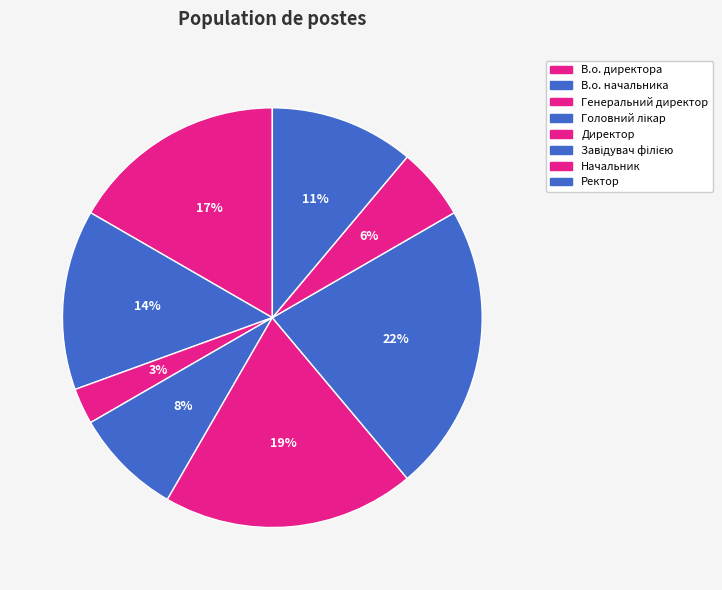

What is the change in value from Генеральний директор to Ректор?

+3